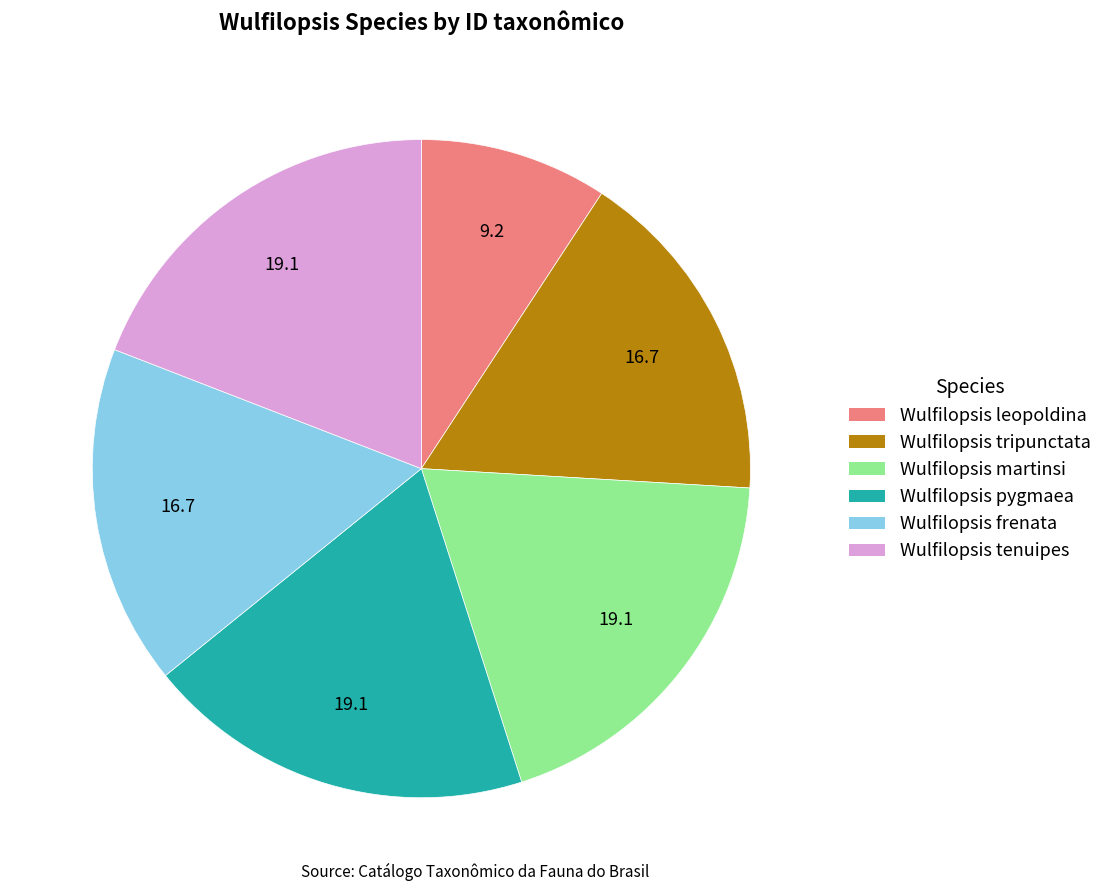

True or false: Wulfilopsis tenuipes accounts for 34% of the total.

False